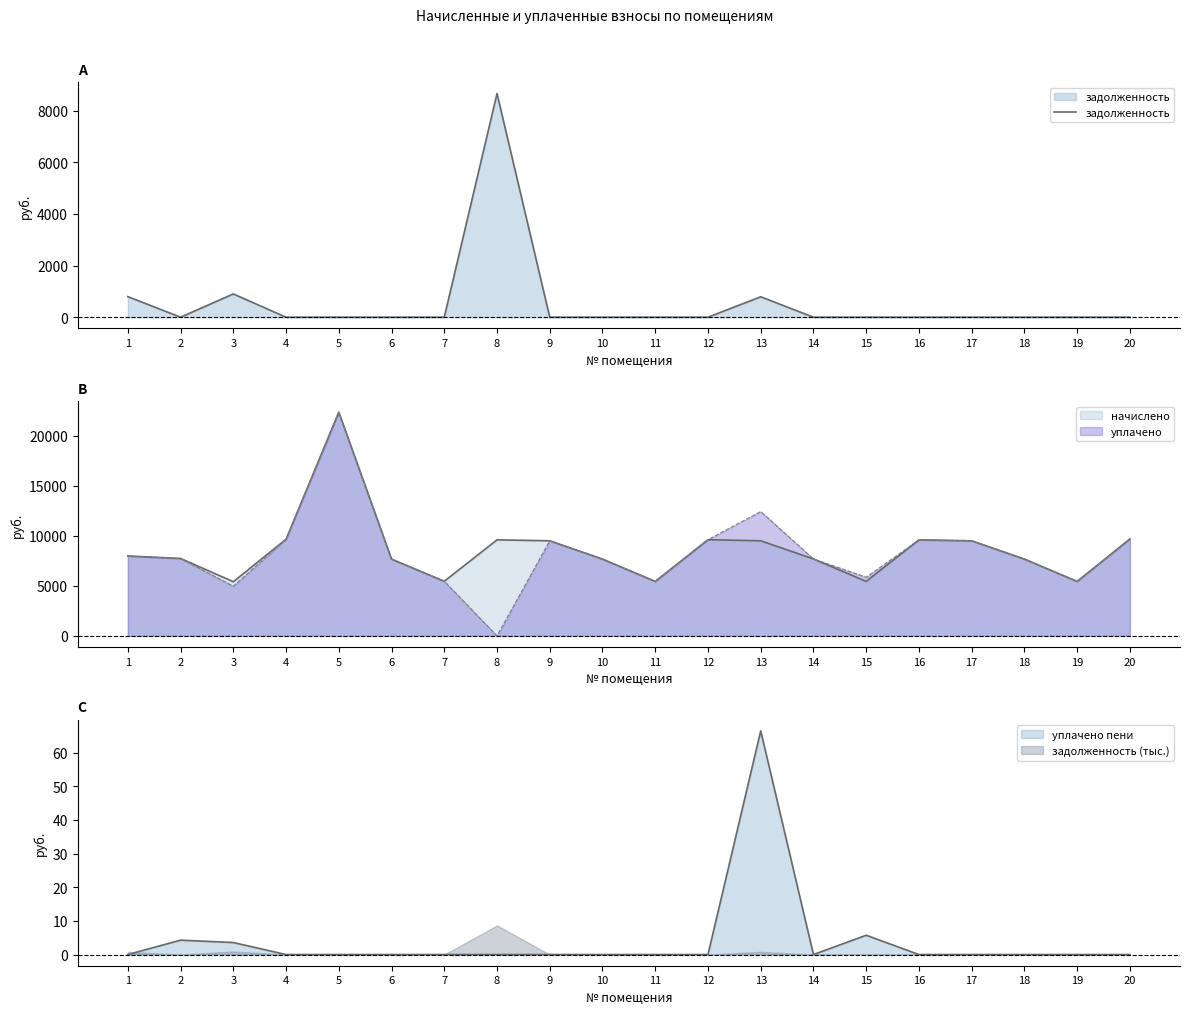

At which label is the value closest to 4330?

3